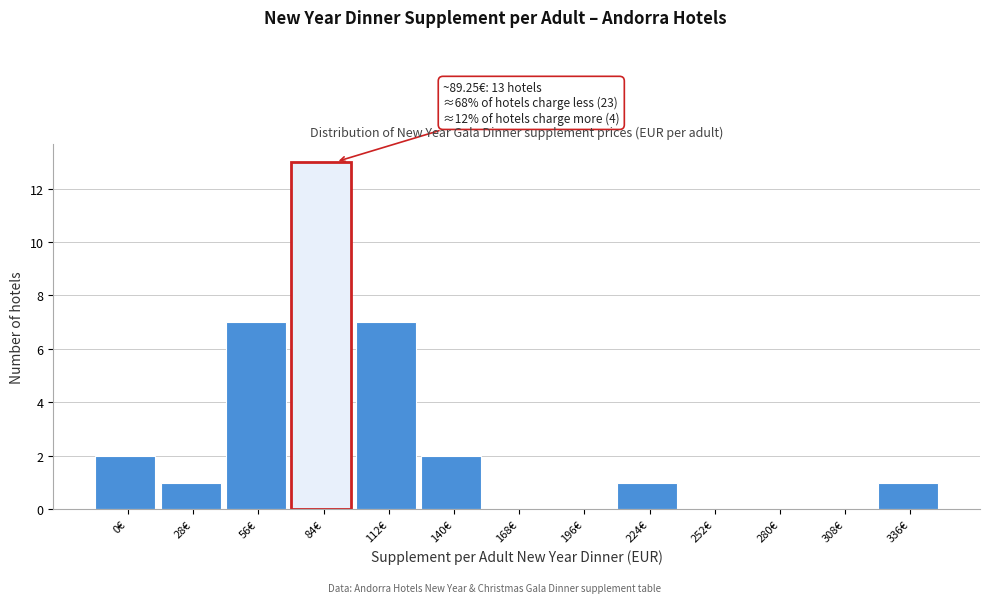

Reading left to right, what are all the values shown in this chart?

0€=2	28€=1	56€=7	84€=13	112€=7	140€=2	168€=0	196€=0	224€=1	252€=0	280€=0	308€=0	336€=1